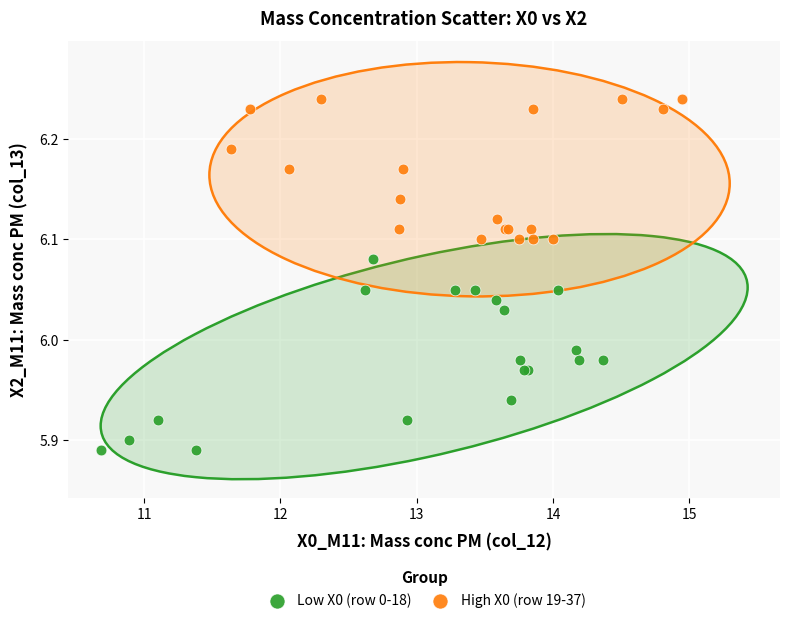

Which series reaches the minimum Y coordinate?

Low X0 (row 0-18)